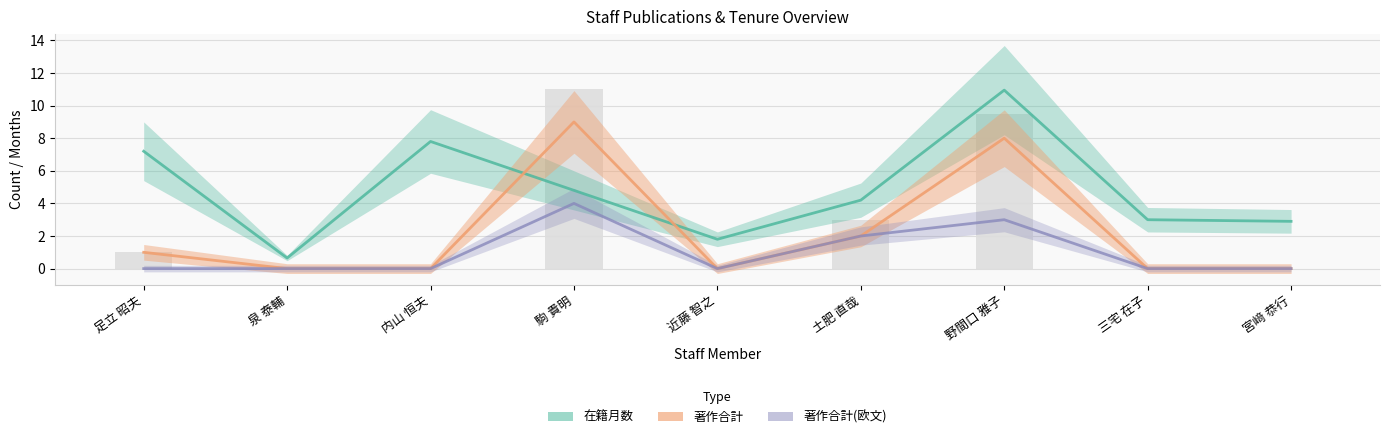

Which has a higher value, 土肥 直哉 or 内山 恒夫?

内山 恒夫